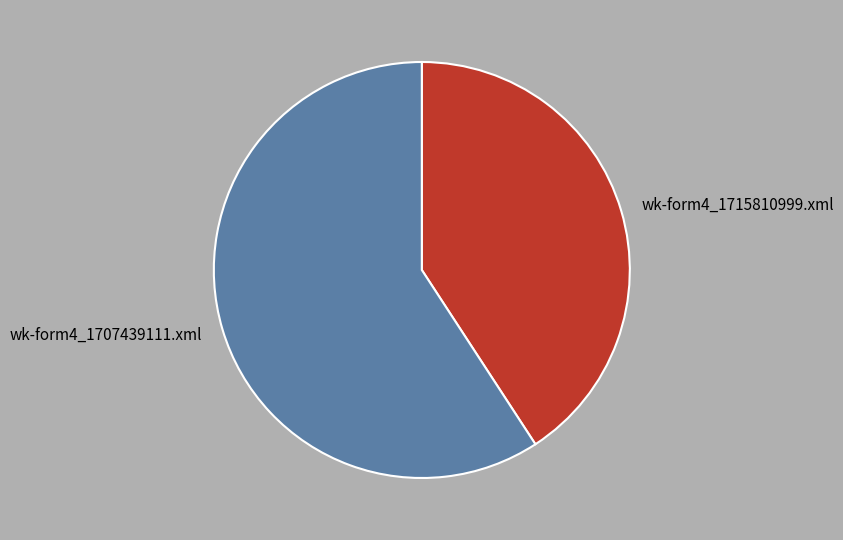

Which has a higher value, wk-form4_1707439111.xml or wk-form4_1715810999.xml?

wk-form4_1707439111.xml